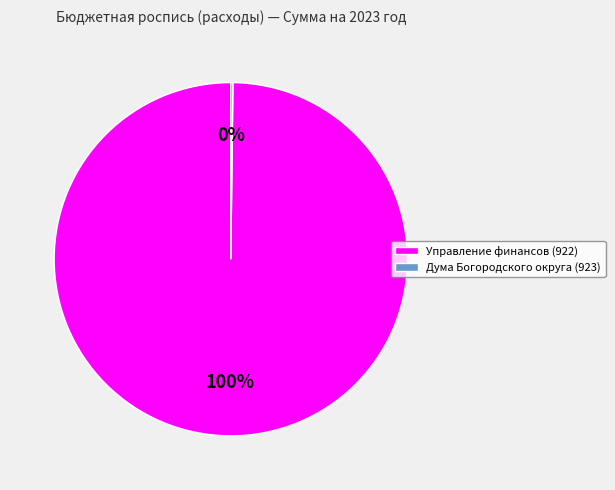

To the nearest percent, what percentage of the pie is Управление финансов (922)?

100%